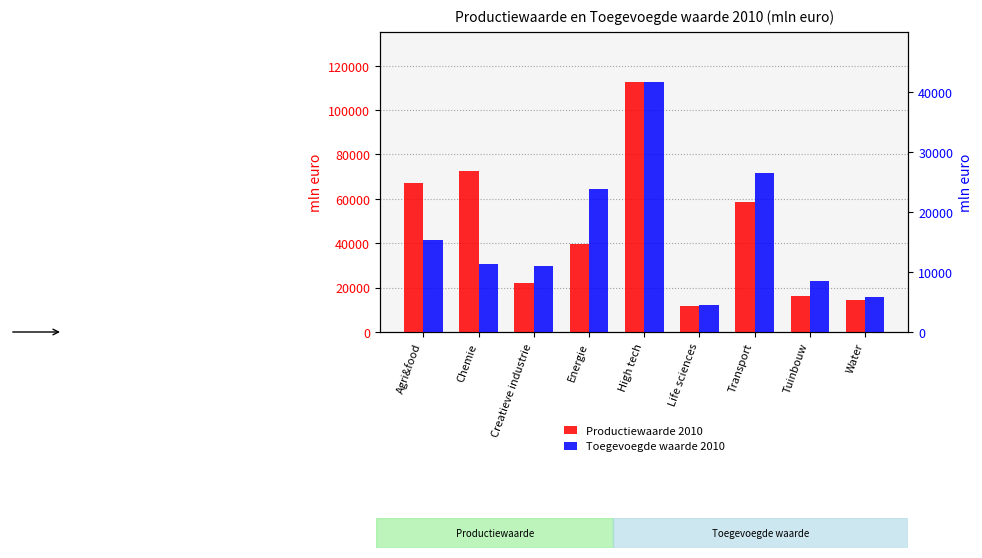

What position from the right is Transport?

3